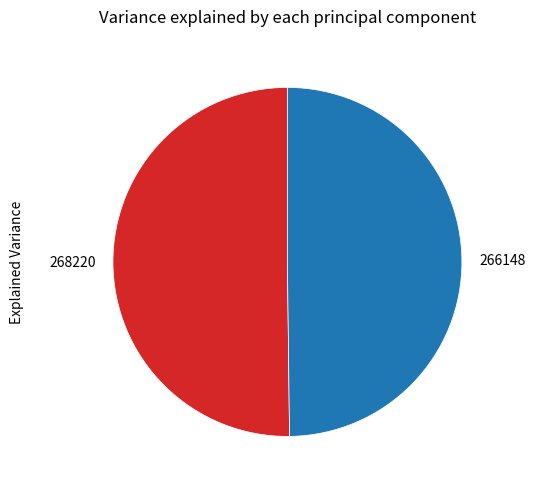

Do 268220 and 266148 together represent more than half of the pie?

Yes